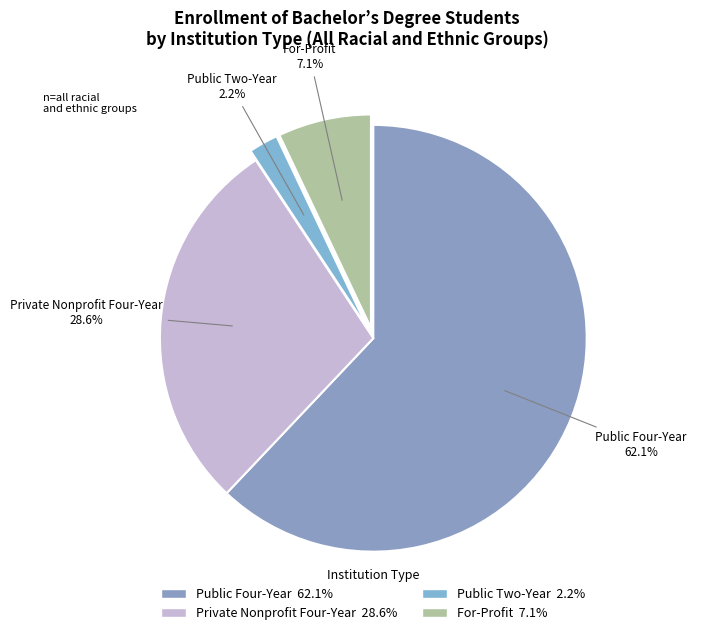

Is it true that Private Nonprofit Four-Year is 29% of the pie?

True